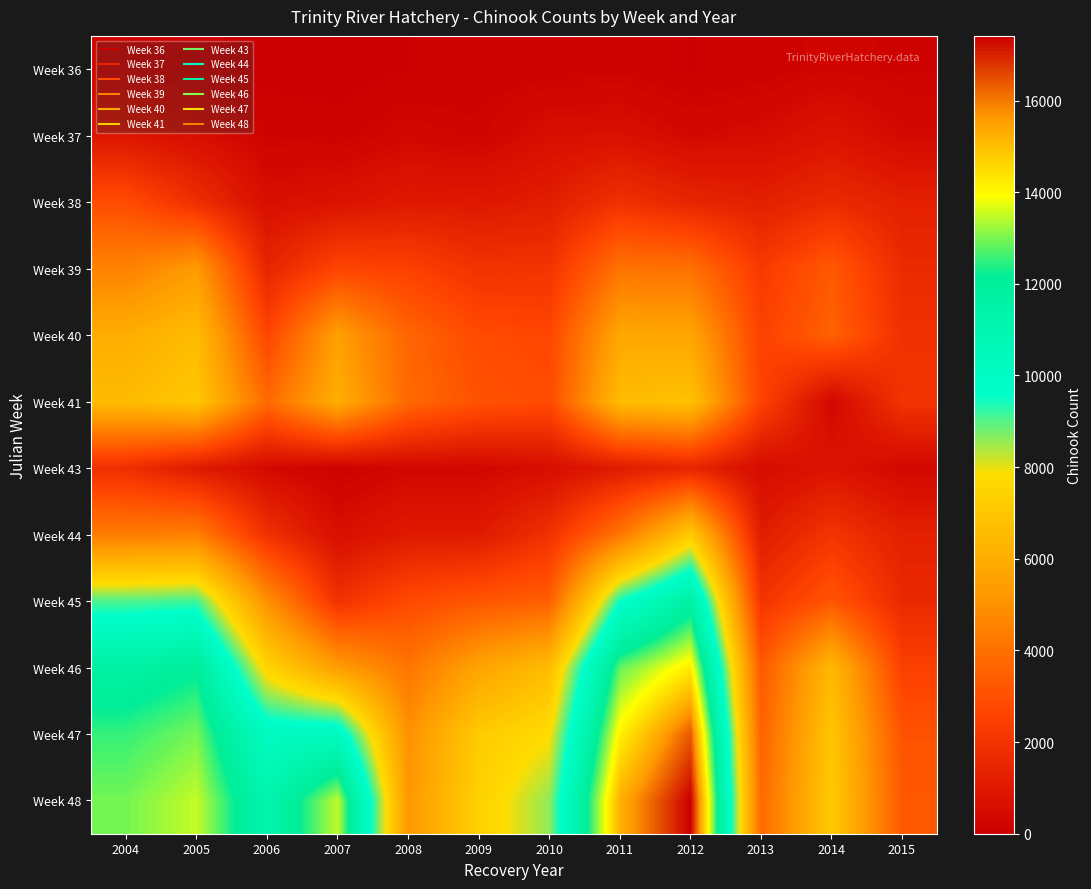

Reading right to left, extract all data points from this chart.

Week 36: 2015=169	2014=259	2013=120	2012=63	2011=162	2010=119	2009=106	2008=66	2007=0	2006=6	2005=109	2004=212
Week 37: 2015=415	2014=781	2013=494	2012=389	2011=644	2010=609	2009=235	2008=338	2007=132	2006=193	2005=572	2004=870
Week 38: 2015=1260	2014=1642	2013=1245	2012=1441	2011=1903	2010=1174	2009=953	2008=1006	2007=748	2006=591	2005=1798	2004=2888
Week 39: 2015=1687	2014=3295	2013=2243	2012=4006	2011=4083	2010=2029	2009=1963	2008=2495	2007=2635	2006=1452	2005=5334	2004=4535
Week 40: 2015=1881	2014=3553	2013=2519	2012=5733	2011=5777	2010=2702	2009=2836	2008=3659	2007=5499	2006=2661	2005=6584	2004=6017
Week 41: 2015=1988	2014=330	2013=2578	2012=6820	2011=6581	2010=2859	2009=3069	2008=3766	2007=6034	2006=3818	2005=6990	2004=6550
Week 43: 2015=354	2014=790	2013=482	2012=1460	2011=1086	2010=549	2009=329	2008=334	2007=120	2006=392	2005=1060	2004=1807
Week 44: 2015=1271	2014=2033	2013=1116	2012=7146	2011=4147	2010=1916	2009=1036	2008=1045	2007=605	2006=1887	2005=4449	2004=4355
Week 45: 2015=1624	2014=3169	2013=2025	2012=11639	2011=9510	2010=3470	2009=3189	2008=2789	2007=1922	2006=4987	2005=9142	2004=9033
Week 46: 2015=2476	2014=6474	2013=3264	2012=14247	2011=12831	2010=6608	2009=5641	2008=4169	2007=5422	2006=7513	2005=12084	2004=11625
Week 47: 2015=3112	2014=6972	2013=3562	2012=16379	2011=14139	2010=7785	2009=7162	2008=5005	2007=10263	2006=10141	2005=12981	2004=12528
Week 48: 2015=3270	2014=7138	2013=3780	2012=17411	2011=15258	2010=8594	2009=7383	2008=5207	2007=13490	2006=11084	2005=13517	2004=12962